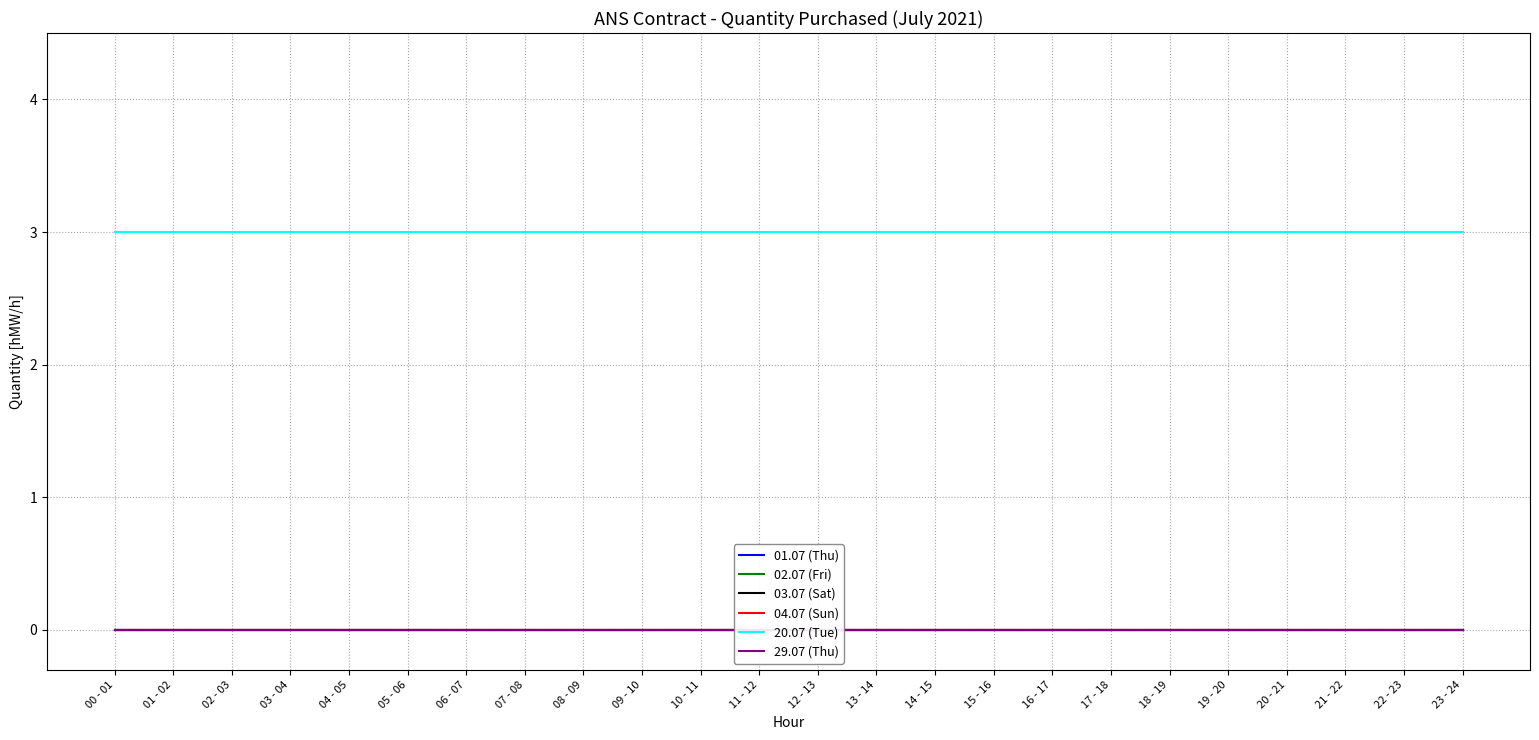

Between 05 - 06 and 04 - 05, which is larger?

05 - 06